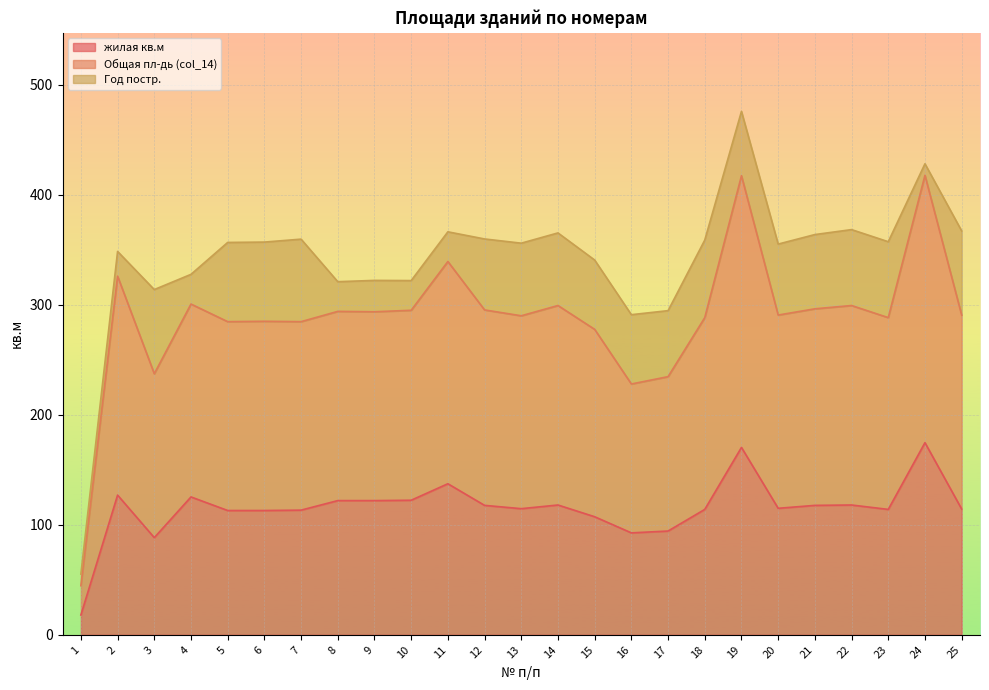

What is the sum of all жилая кв.м values?

2884.3